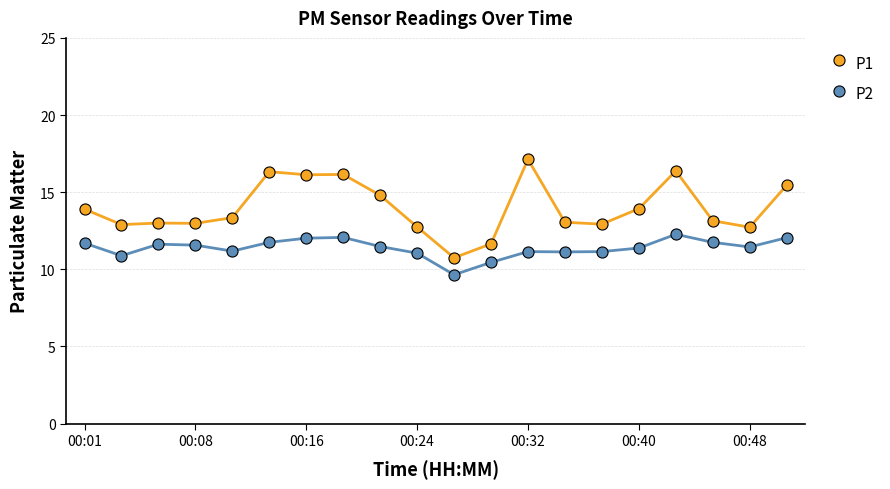

What is the minimum value shown in the chart?

9.7